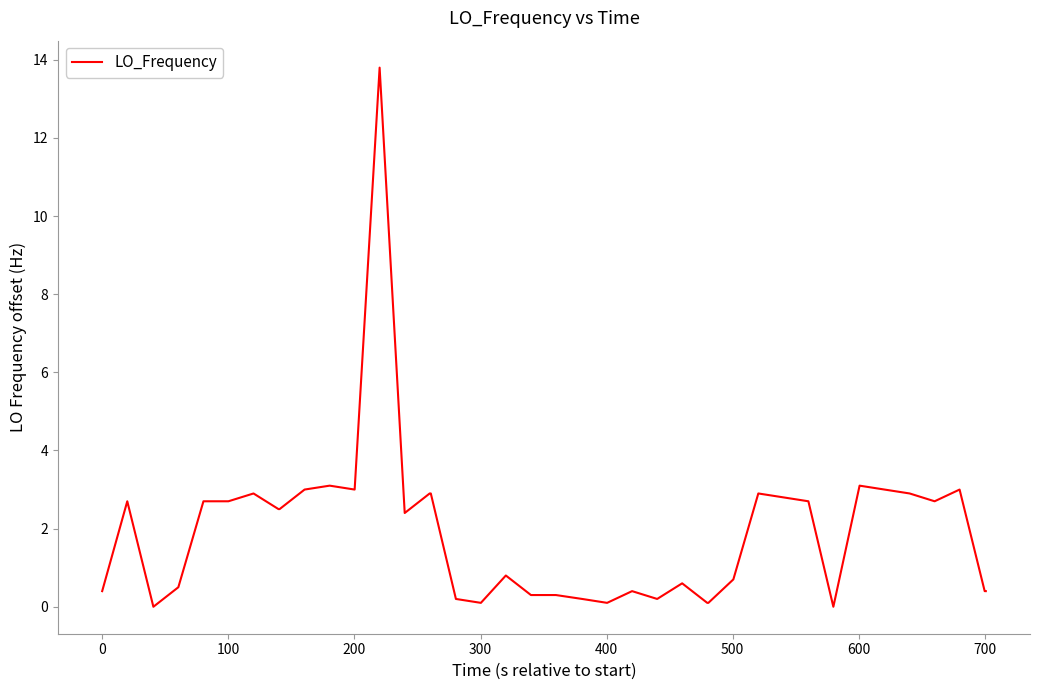

What is the difference between the maximum and minimum values?

13.8